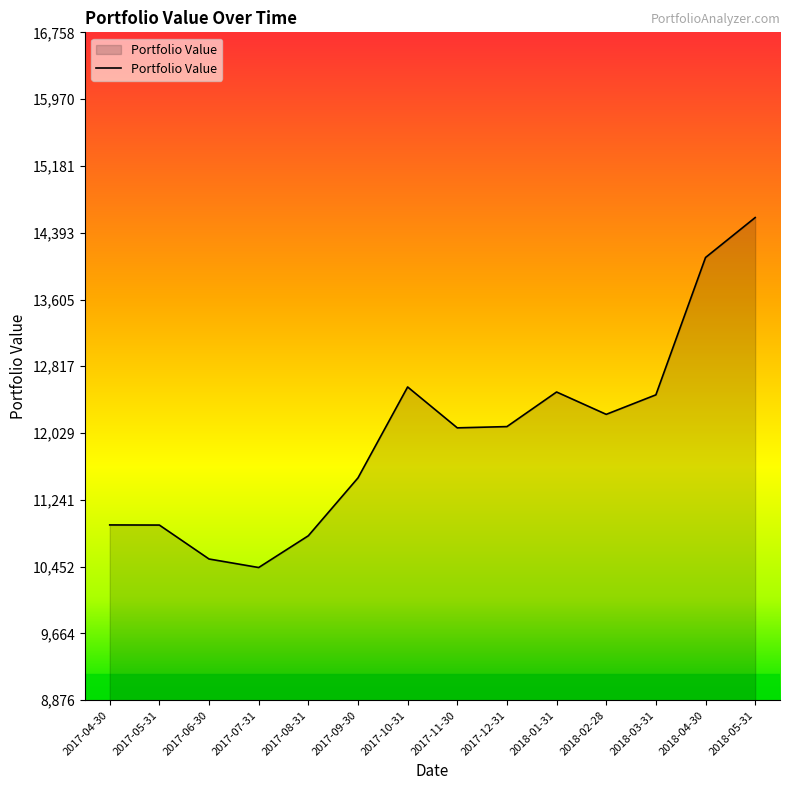

Is it true that the value at 2018-01-31 is 8694.3?

False